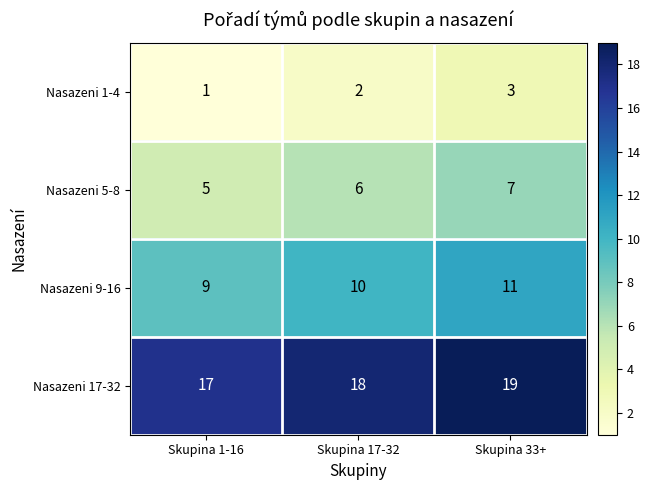

Which label corresponds to the smallest value in the chart?

Skupina 1-16